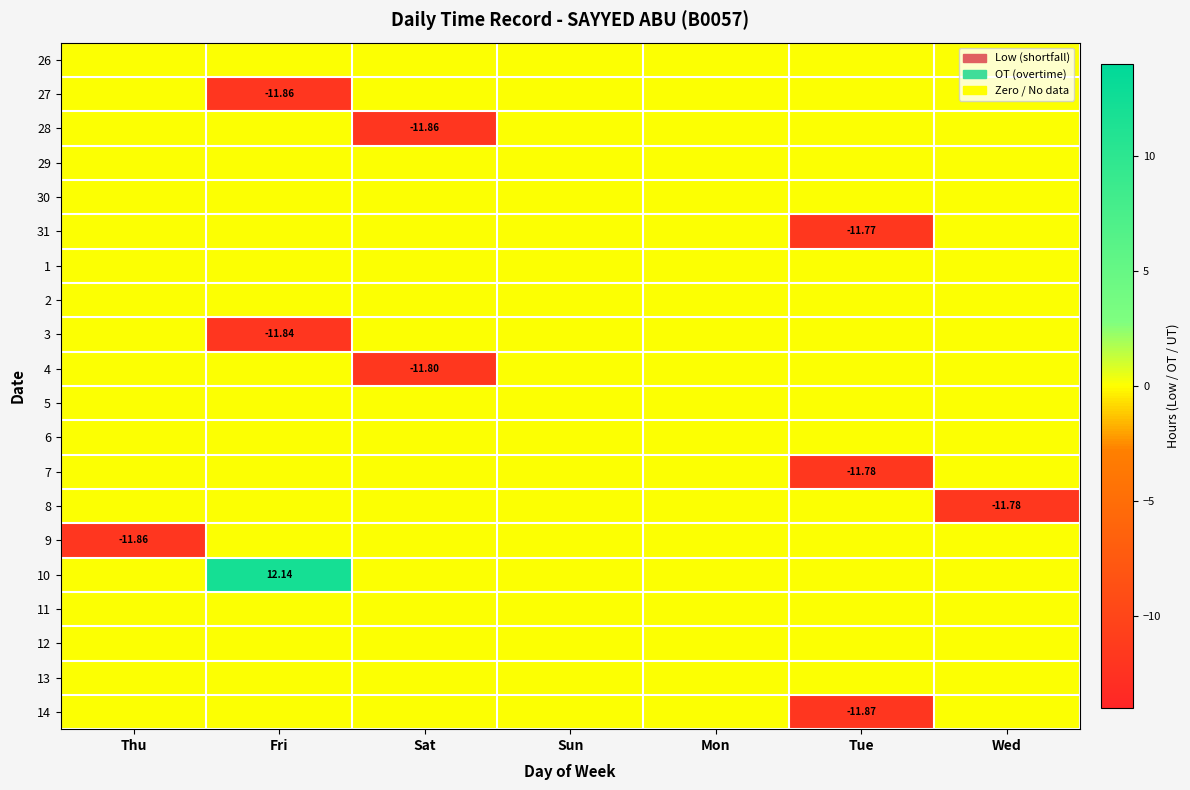

Which series changed the most between Sat and Mon?

28